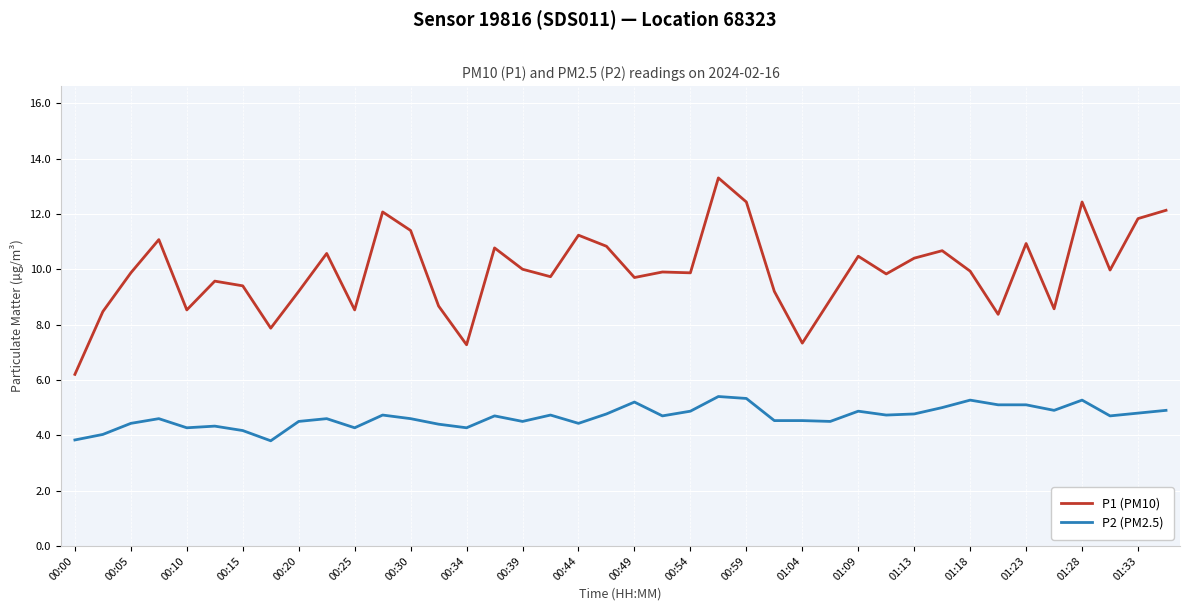

At how many categories does at least one series exceed 5?

40